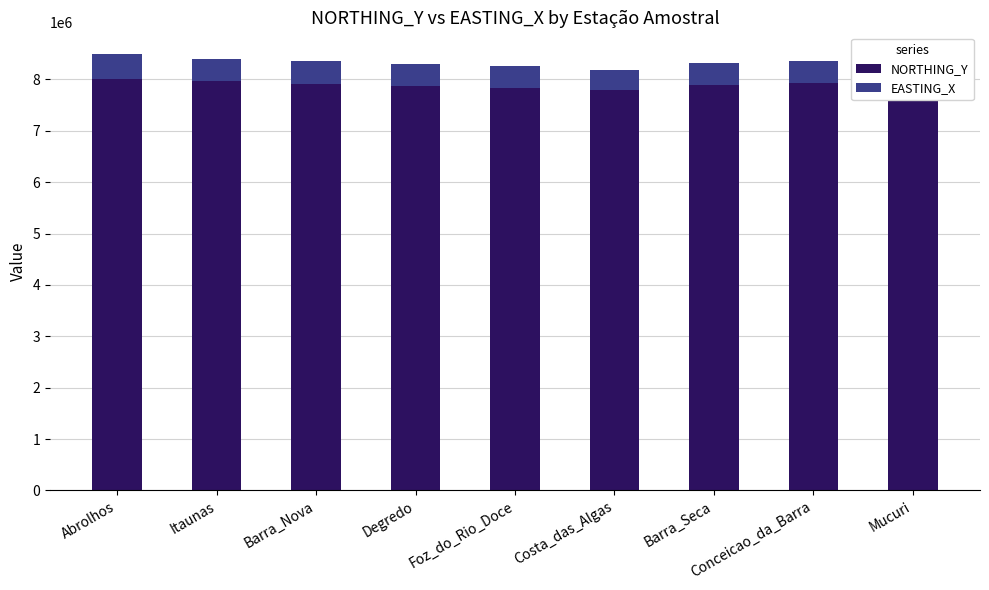

How many categories are shown in the chart?

9